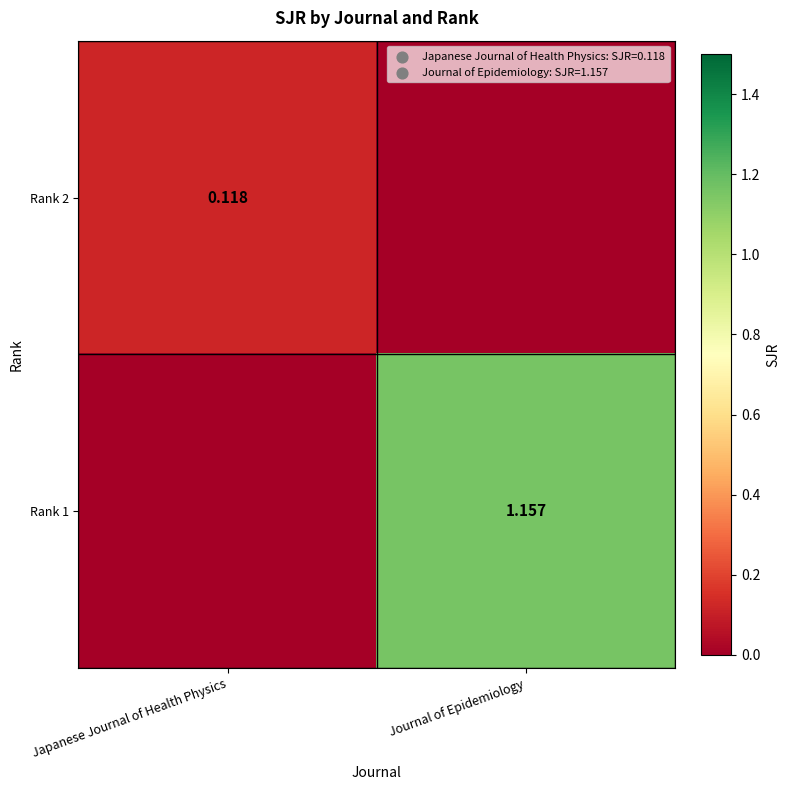

Rank the categories by Rank 2 value from lowest to highest.

Journal of Epidemiology, Japanese Journal of Health Physics